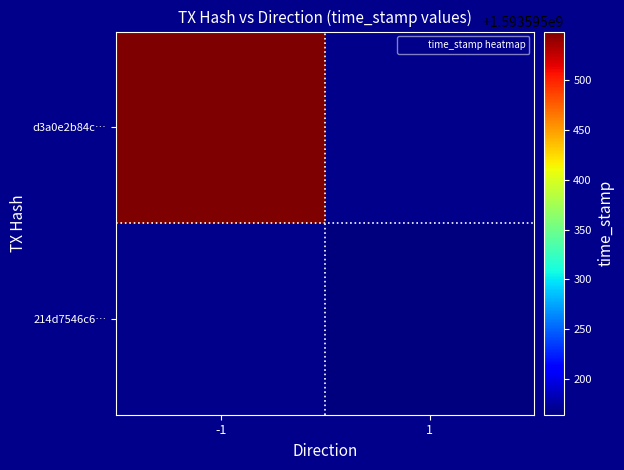

What is the greatest value displayed?

1593595549